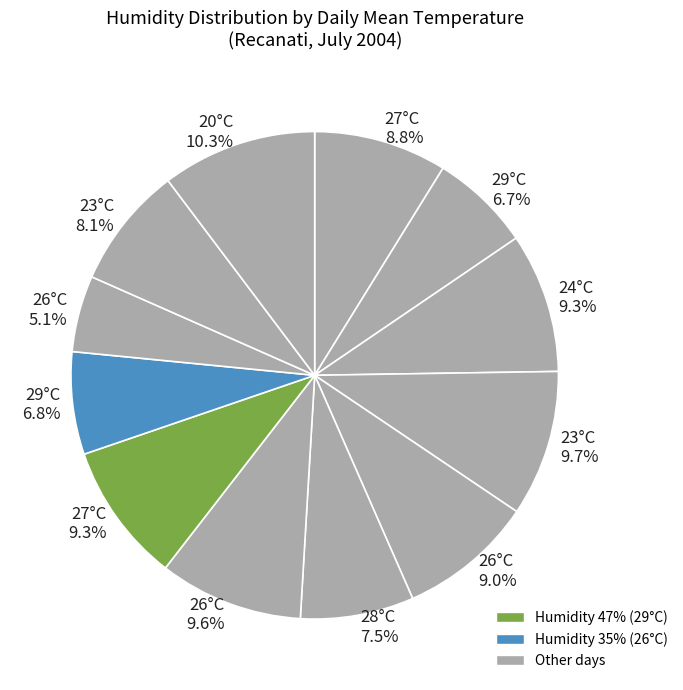

Is the sum of 27°C 8.8% and 27°C 9.3% greater than half?

No